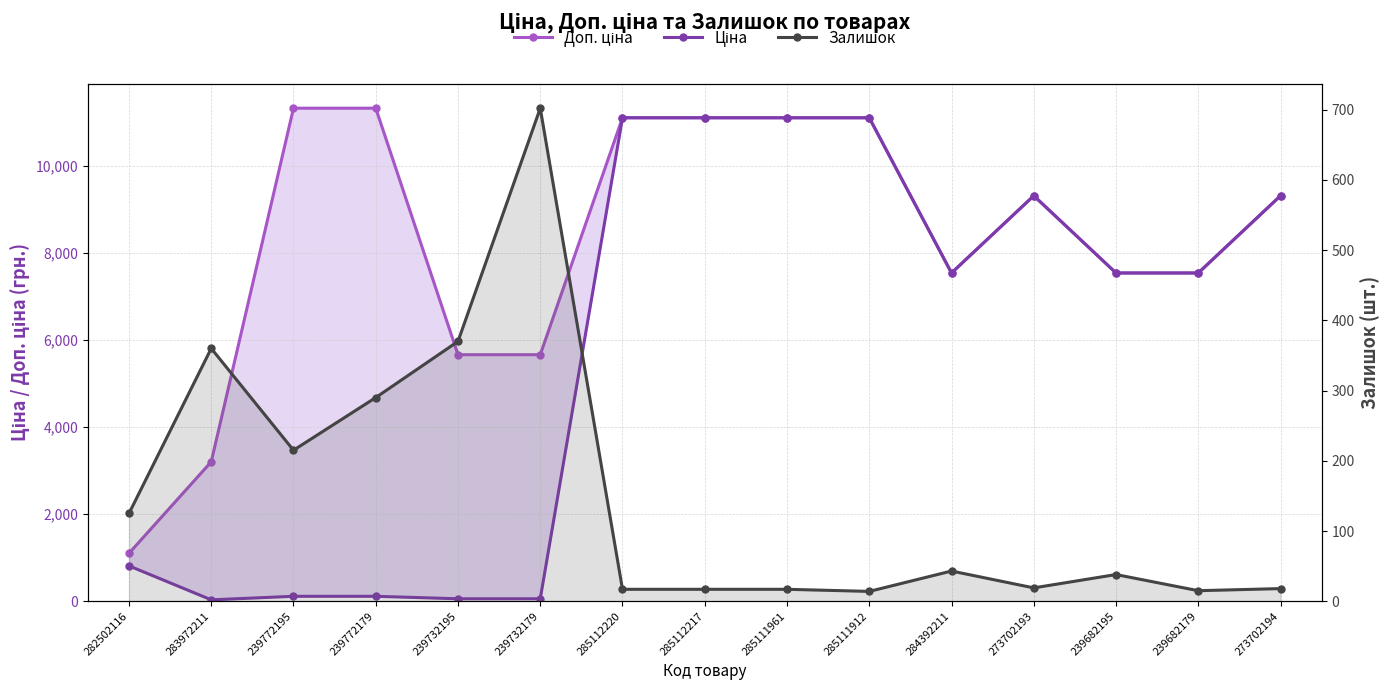

Where is Доп. ціна nearest to the value 6217?

239732195